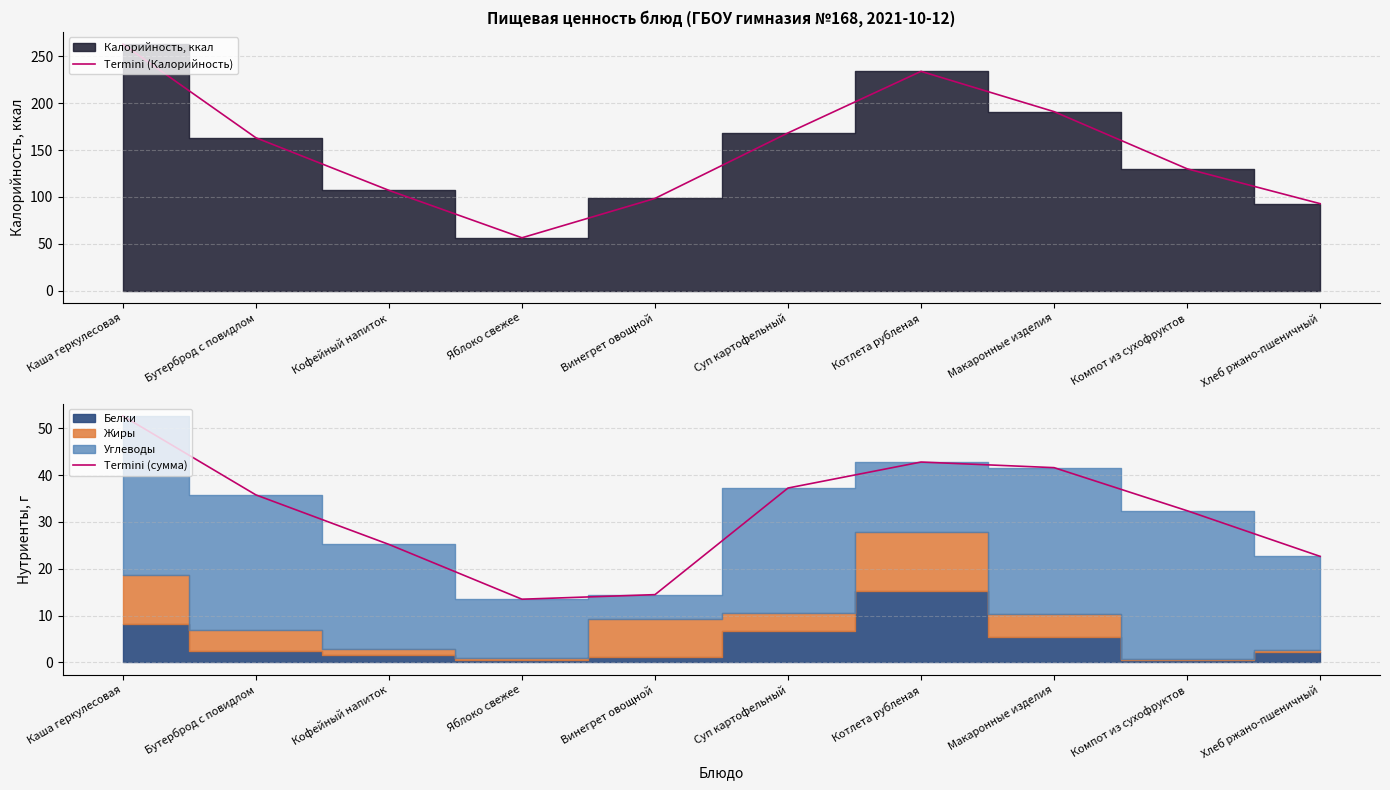

Is the value of Termini (сумма) at Бутерброд с повидлом greater than the value of Termini (Калорийность) at Бутерброд с повидлом?

No